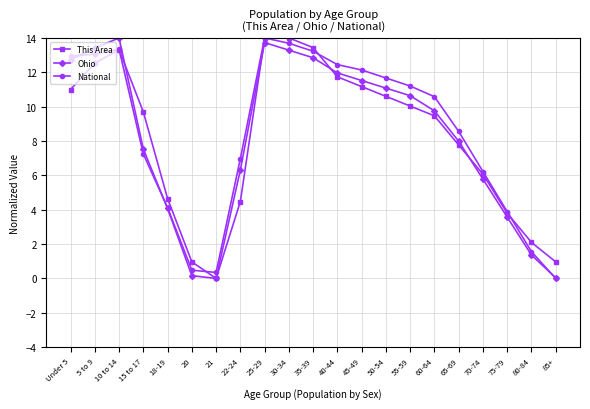

What are all the series names shown in the legend?

This Area, Ohio, National